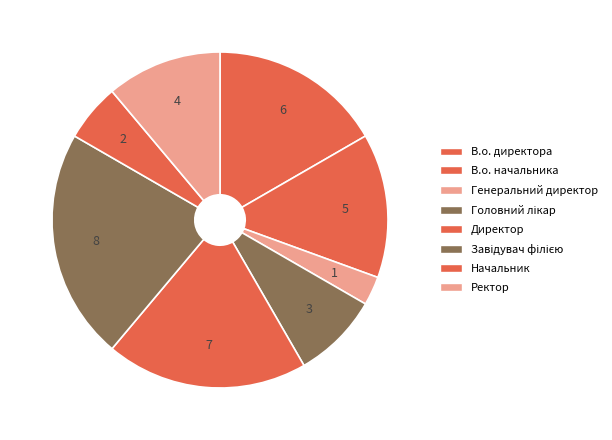

Do Ректор and В.о. директора together represent more than half of the pie?

No